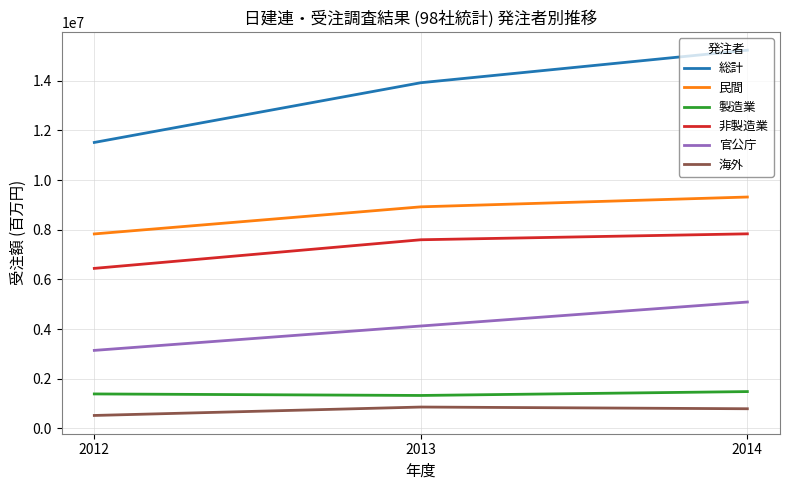

Which series changed the most between 2012 and 2014?

総計